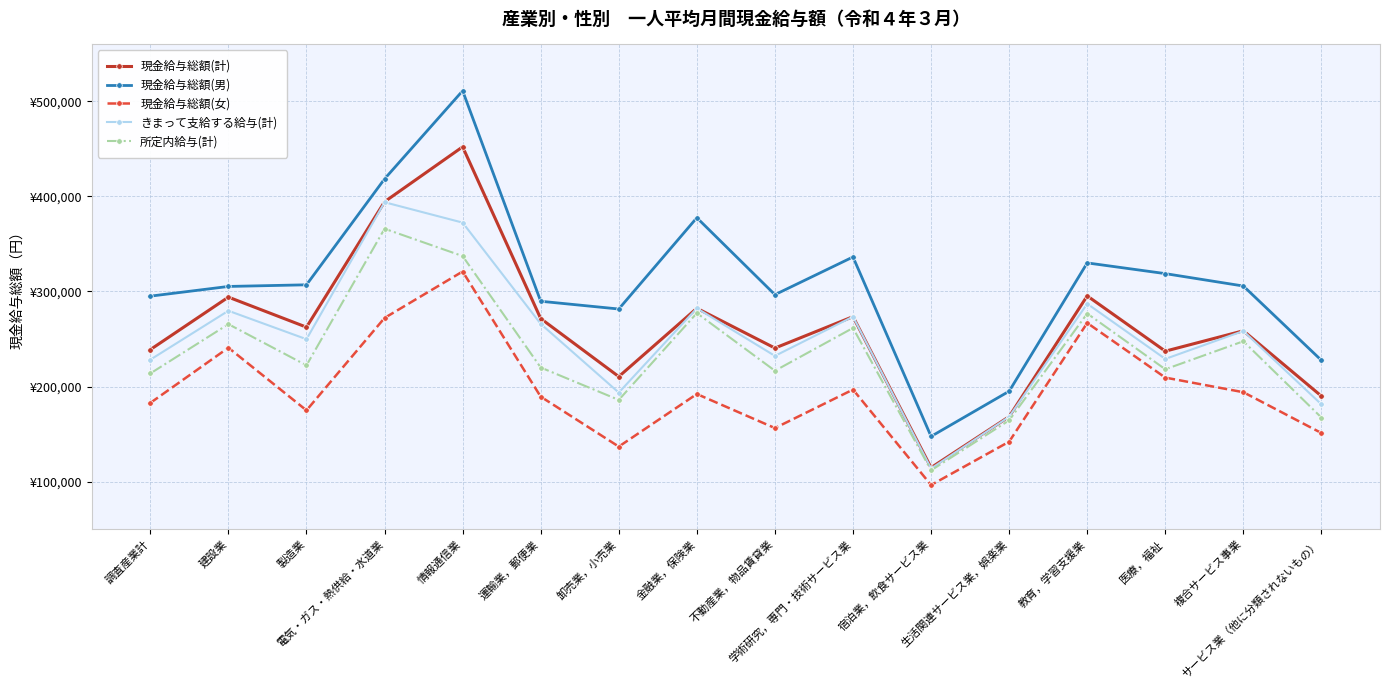

True or false: 現金給与総額(女) and 所定内給与(計) intersect in this chart.

False